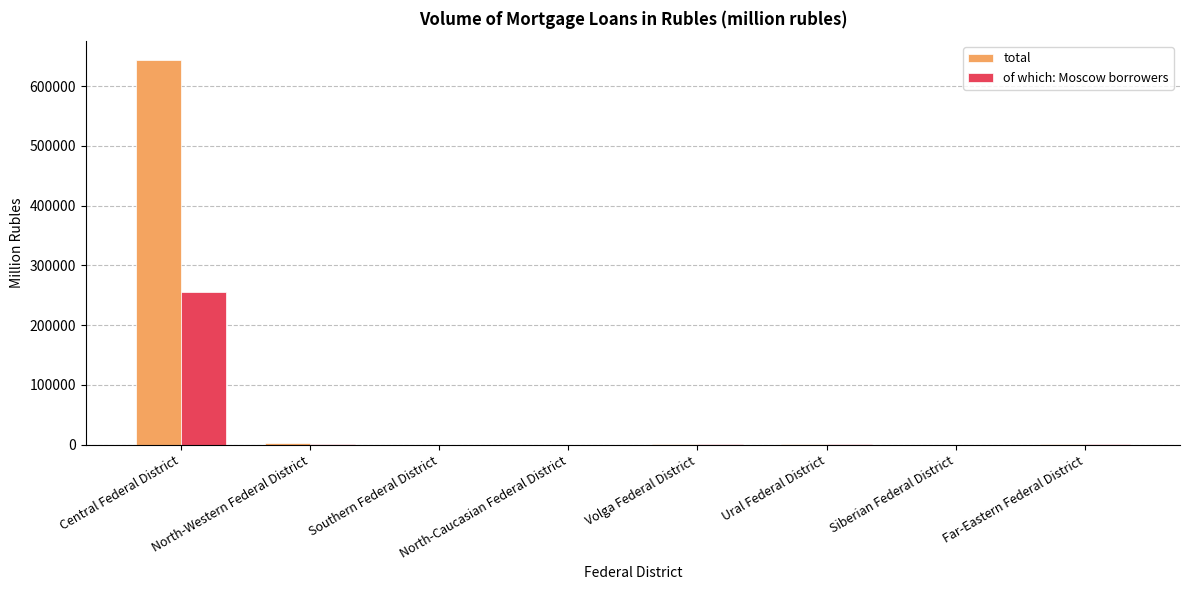

How many groups of bars are there?

8